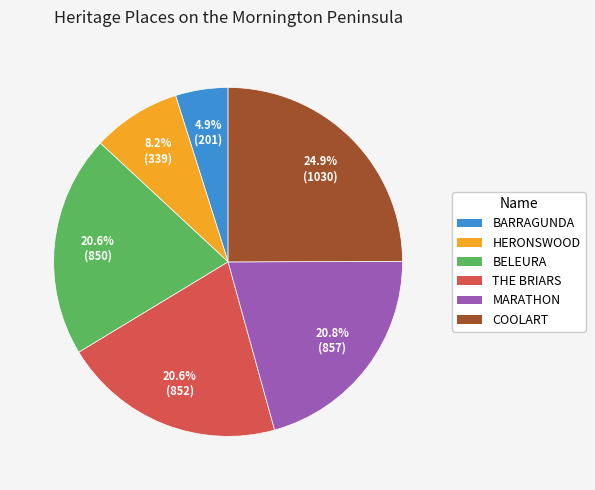

Between MARATHON and COOLART, which is larger?

COOLART